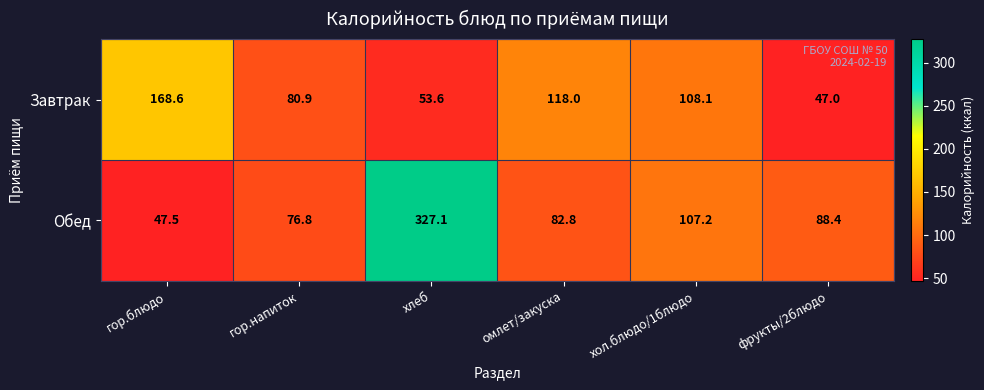

What is the total value across all series at фрукты/2блюдо?

135.4